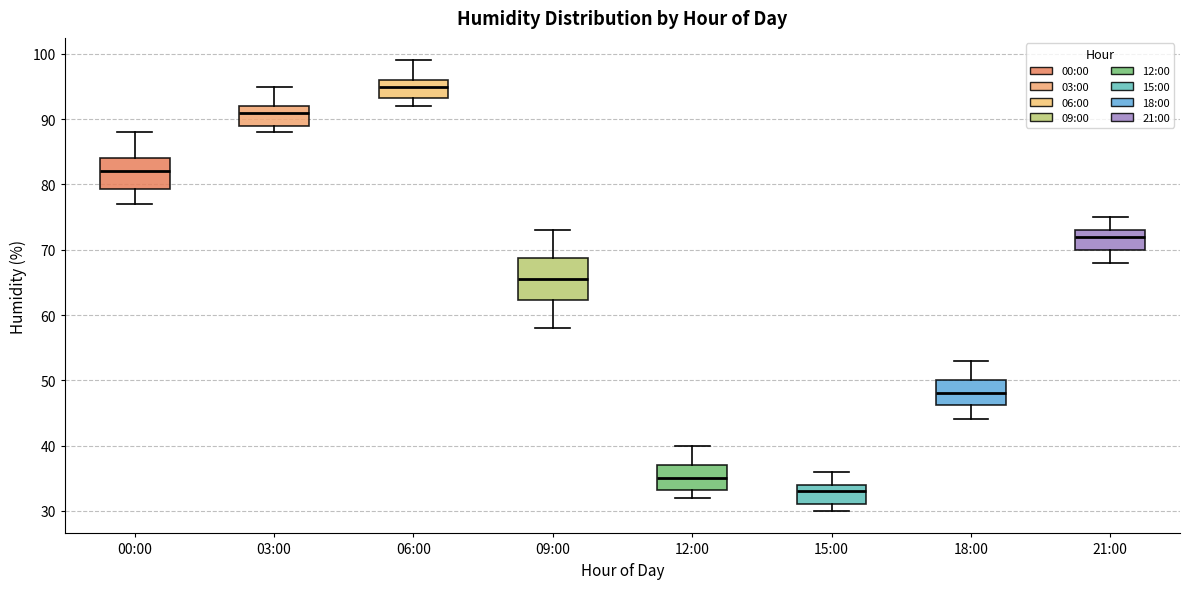

Reading left to right, read every box against the y-axis: the position of its median line, the range the box covers, and the ends of its whiskers. The values are not printed on the chart, so give them approximately, as read against the axis.

00:00: median 82, box 79 to 84, whiskers 77 to 88
03:00: median 91, box 89 to 92, whiskers 88 to 95
06:00: median 95, box 93 to 96, whiskers 92 to 99
09:00: median 66, box 62 to 69, whiskers 58 to 73
12:00: median 35, box 33 to 37, whiskers 32 to 40
15:00: median 33, box 31 to 34, whiskers 30 to 36
18:00: median 48, box 46 to 50, whiskers 44 to 53
21:00: median 72, box 70 to 73, whiskers 68 to 75